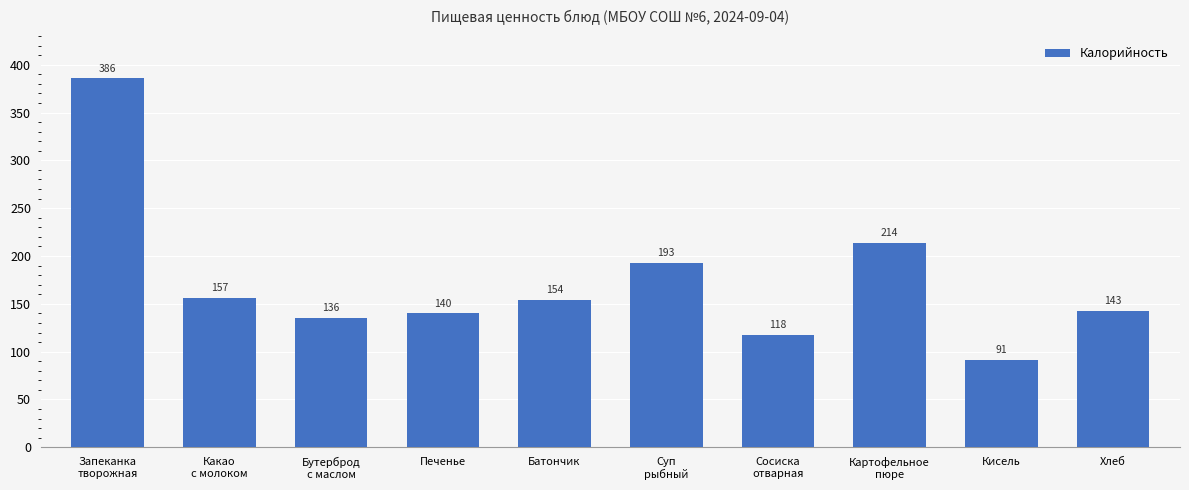

The chart shows a value of 93.8 at Хлеб. True or false?

False